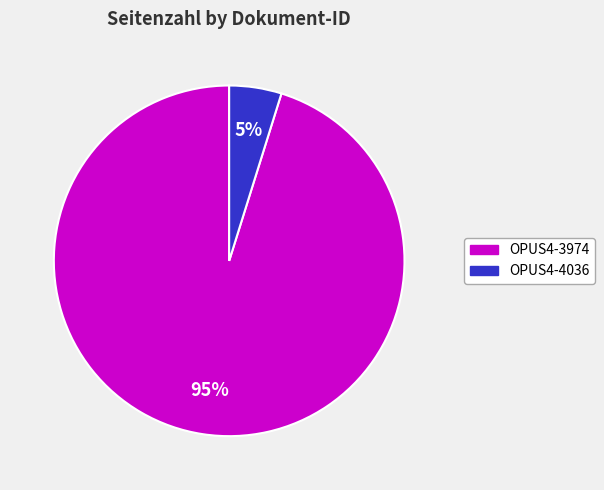

Is it true that OPUS4-3974 is 95% of the pie?

True